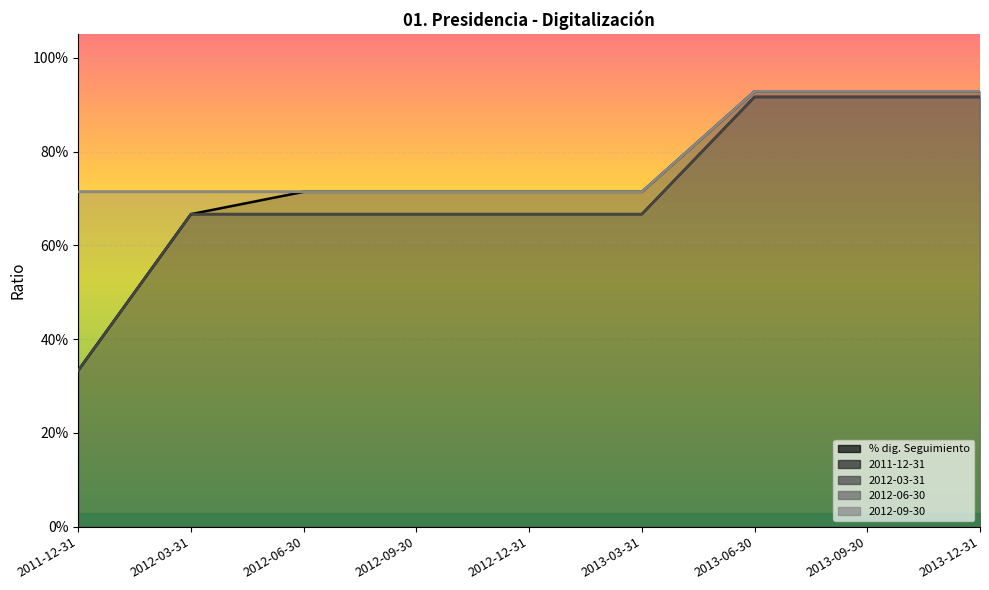

True or false: 2011-12-31 has a value of 1.0 at 2012-12-31.

False